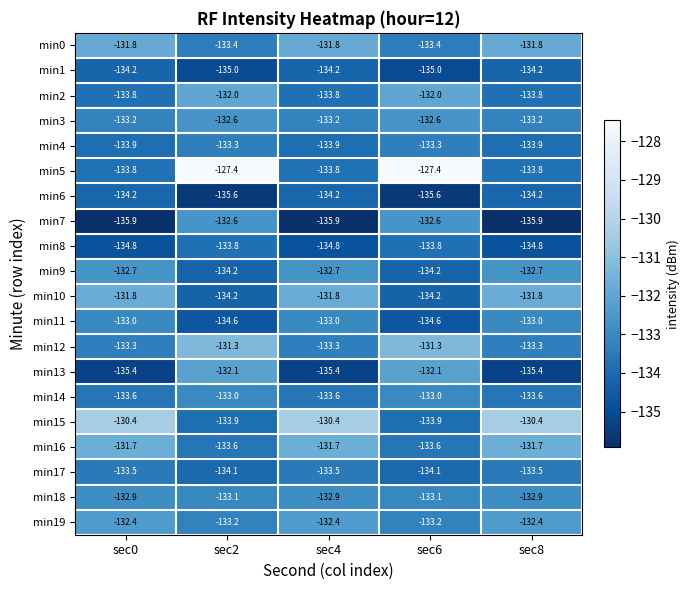

What is the difference between the highest and lowest values at sec6?

8.2